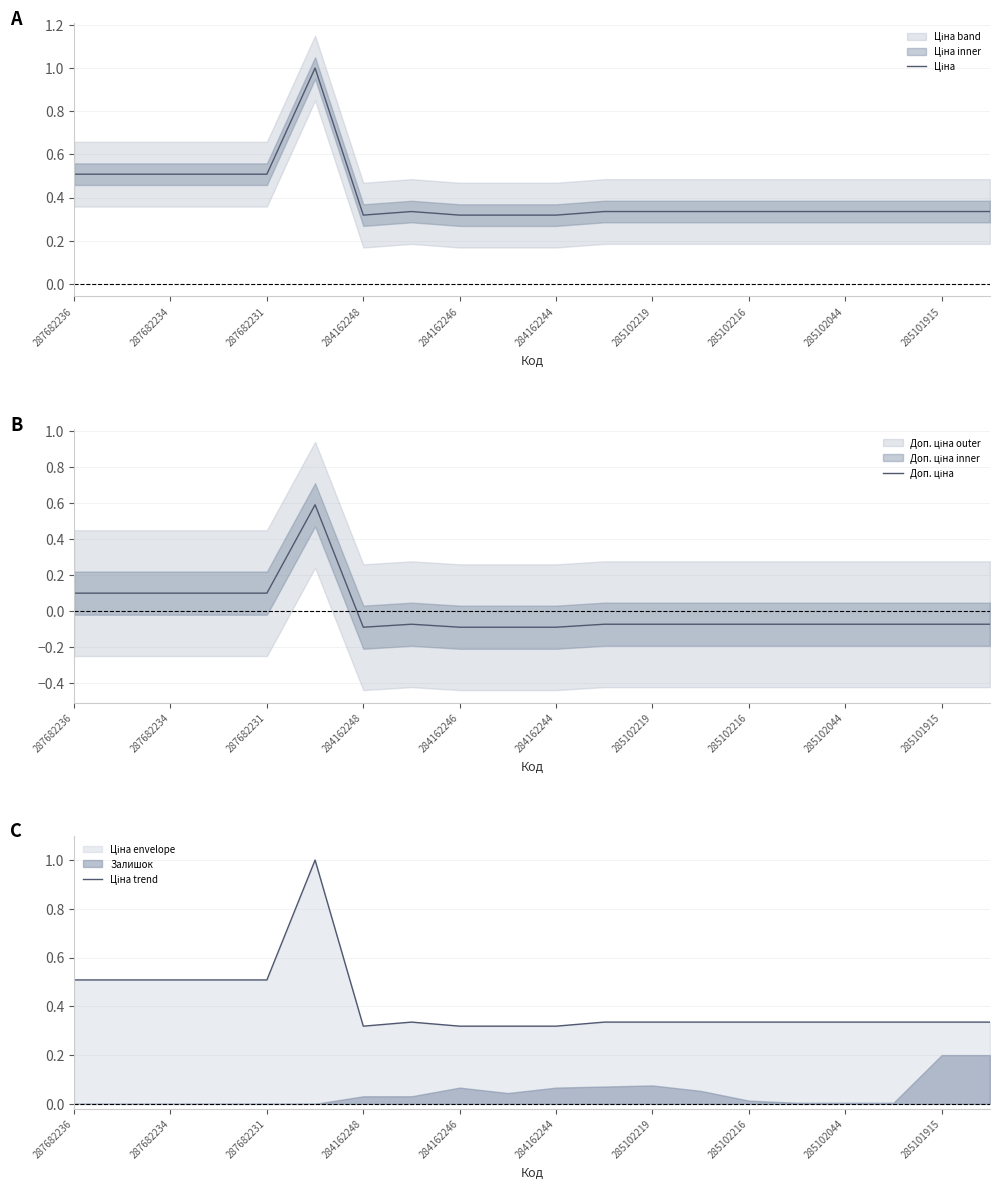

What is the maximum value shown in the chart?

1.0